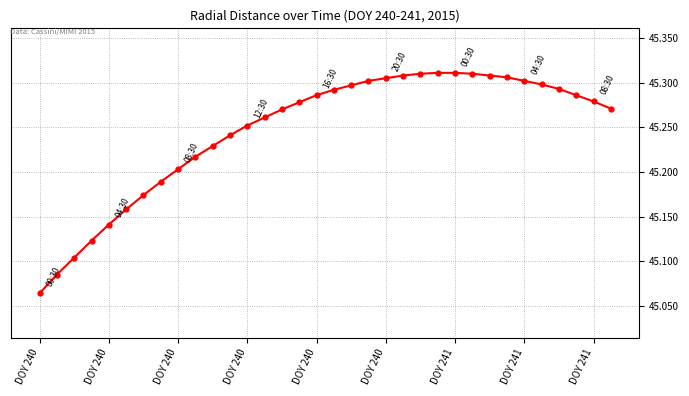

Count the values in the range 45 to 46.

34